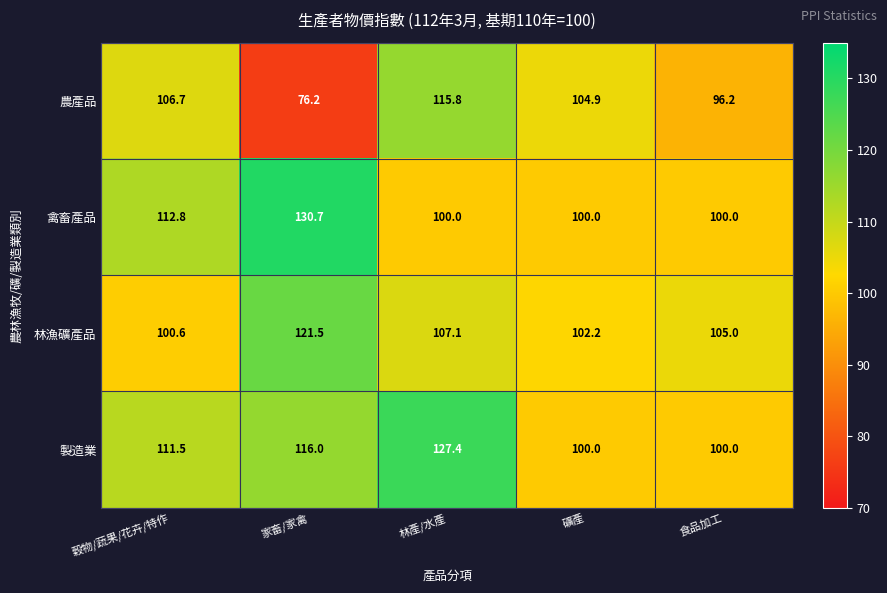

Reading left to right, what are all the values shown in this chart?

農產品: 106.7	76.2	115.8	104.9	96.2
禽畜產品: 112.8	130.7	100.0	100.0	100.0
林漁礦產品: 100.6	121.5	107.1	102.2	105.0
製造業: 111.5	116.0	127.4	100.0	100.0